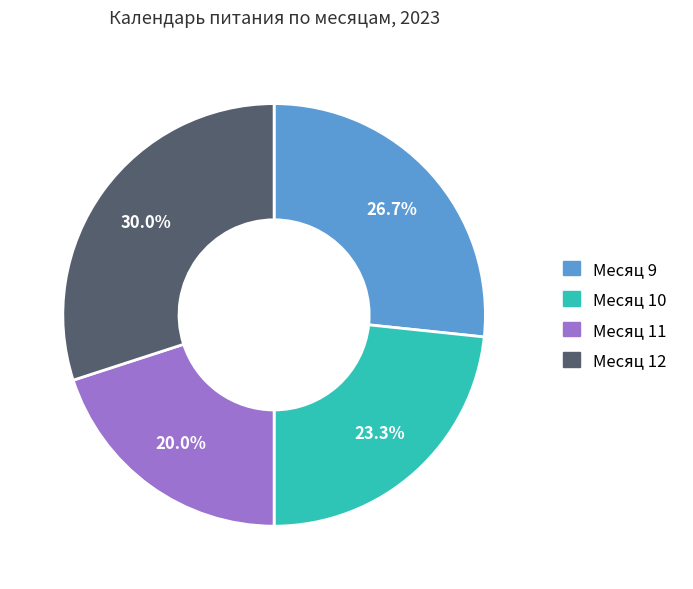

Does any single category account for the majority?

No